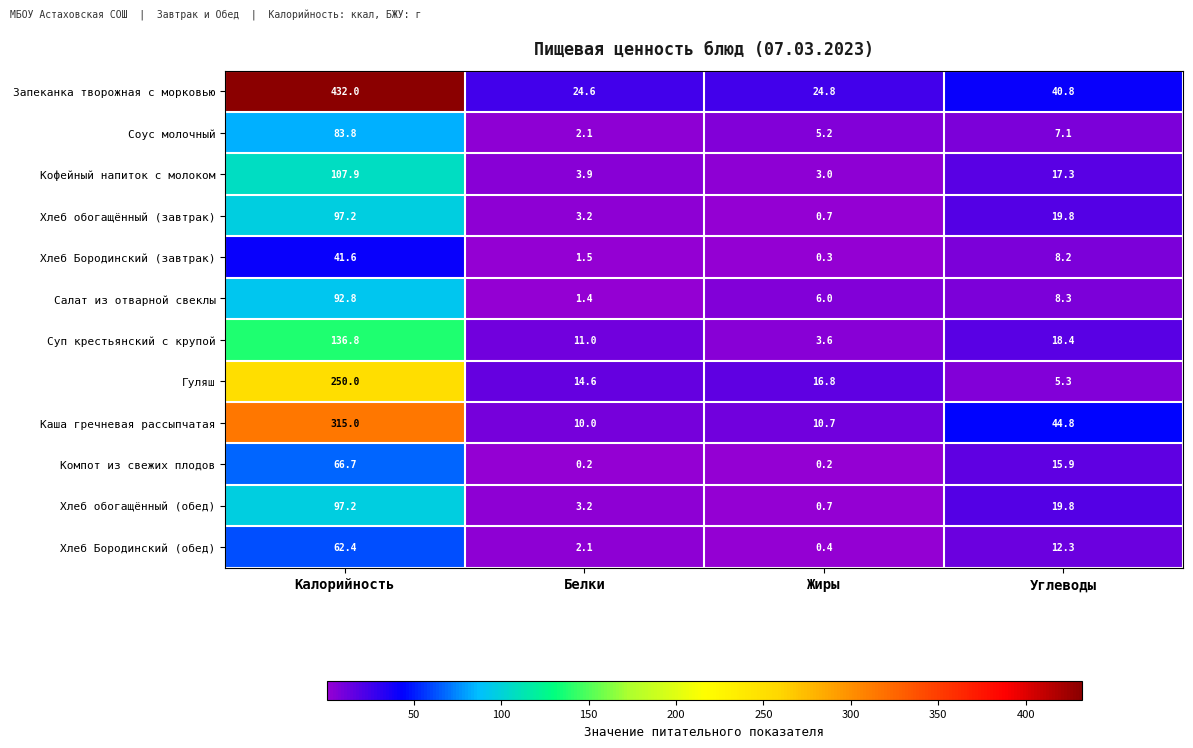

List the labels in order of Соус молочный value, largest first.

Калорийность, Углеводы, Жиры, Белки